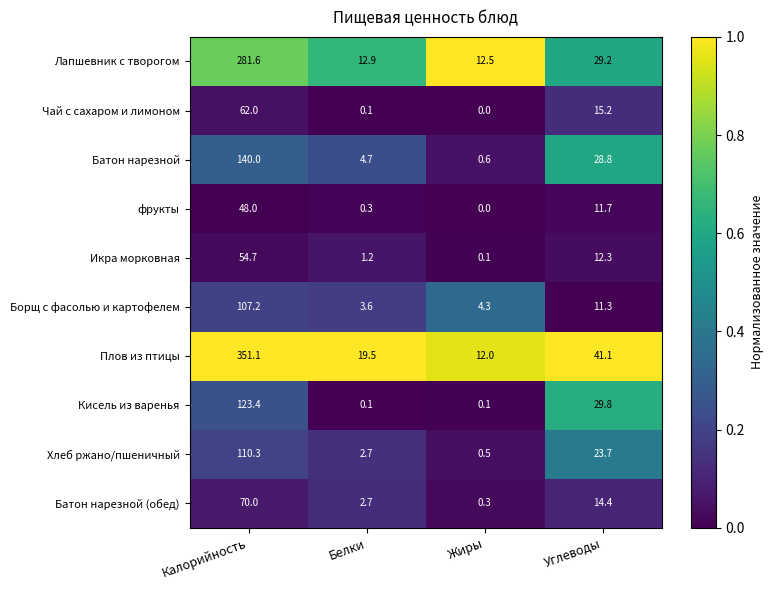

Which series has the largest total across all categories?

Плов из птицы